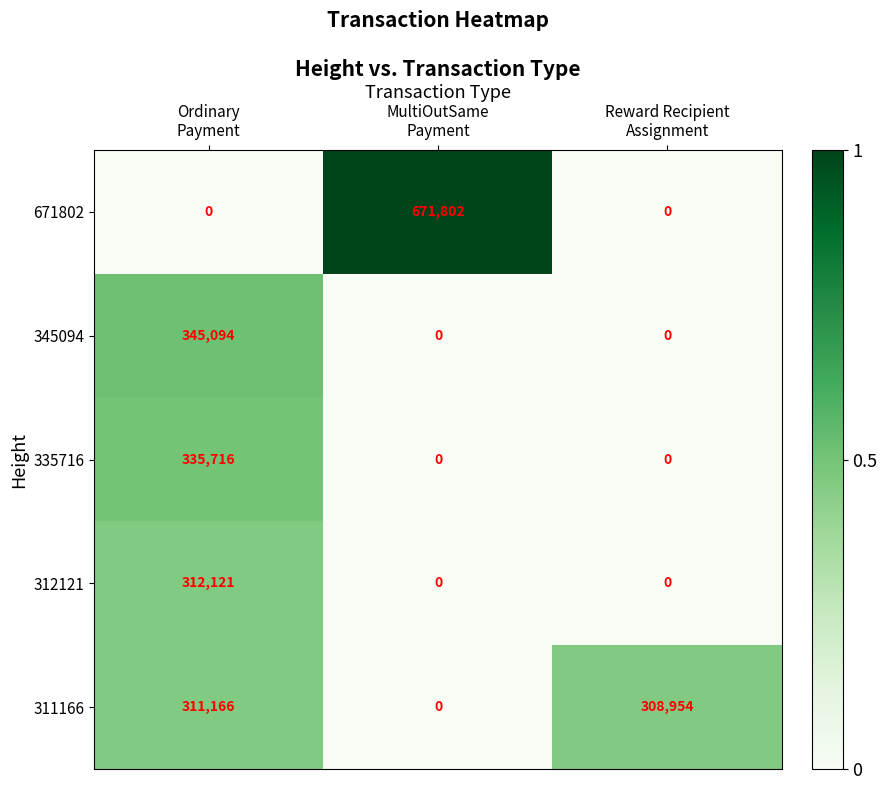

How many data points in 311166 are less than 308954?

1